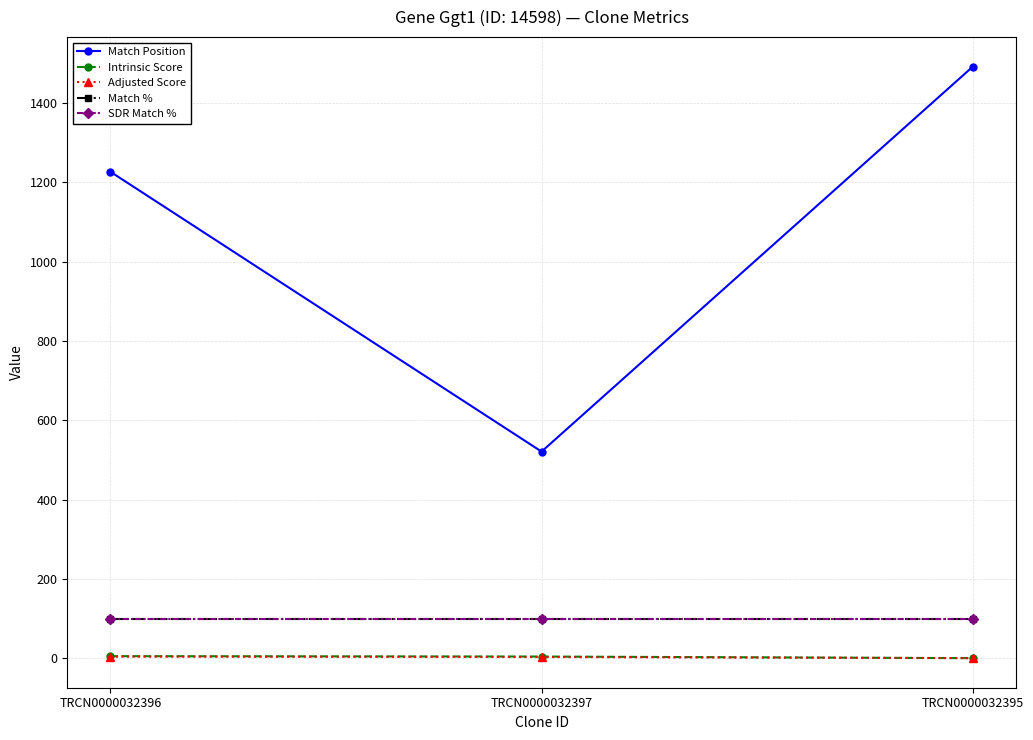

What value does the Match Position series have at TRCN0000032396?

1227.0